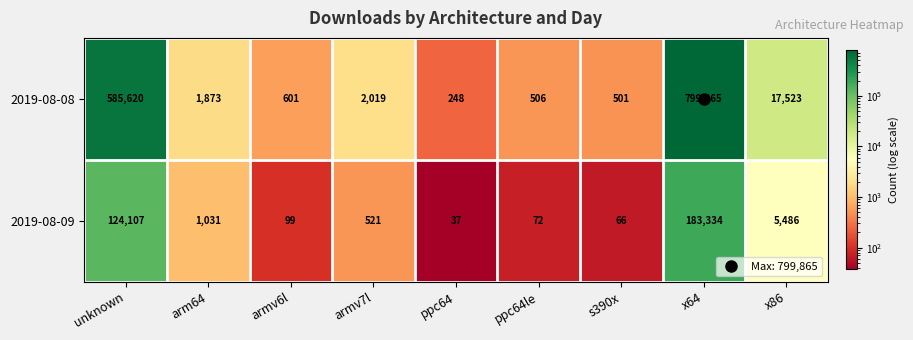

Which category has the lowest value in the 2019-08-08 series?

ppc64